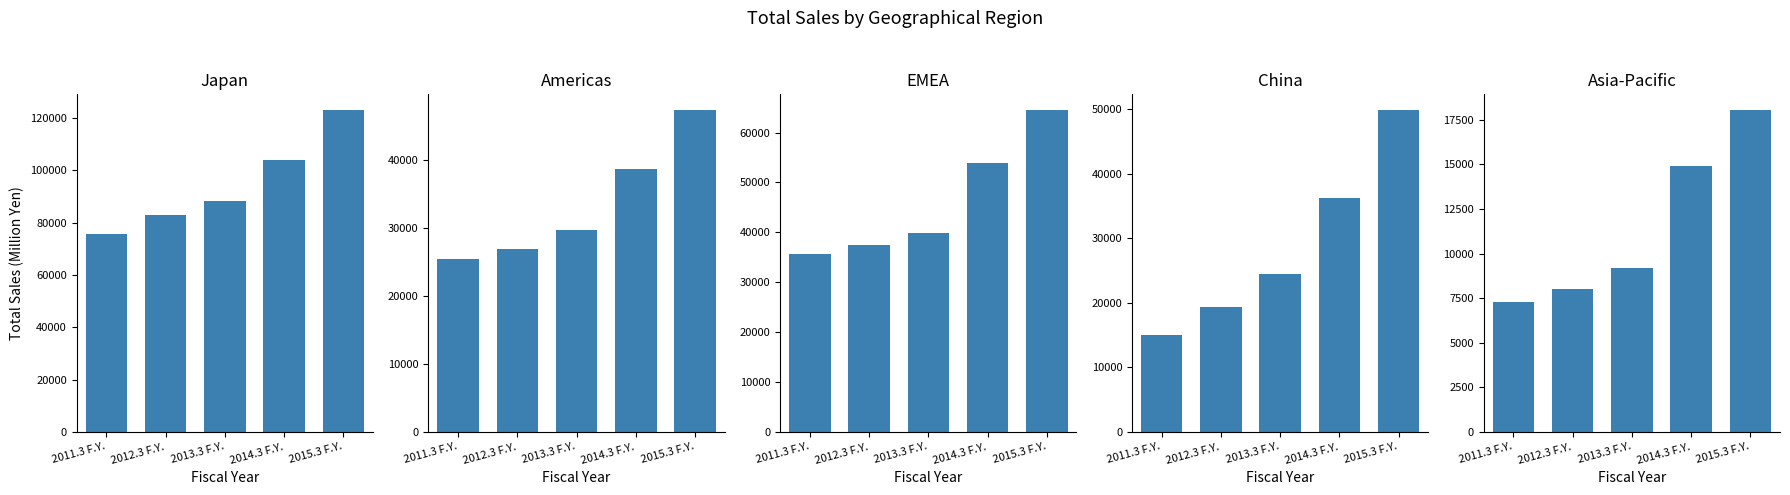

Reading left to right, extract all data points from this chart.

Japan: 2011.3 F.Y.=75729	2012.3 F.Y.=82784	2013.3 F.Y.=88167	2014.3 F.Y.=103816	2015.3 F.Y.=122936
Americas: 2011.3 F.Y.=25481	2012.3 F.Y.=26857	2013.3 F.Y.=29704	2014.3 F.Y.=38618	2015.3 F.Y.=47313
EMEA: 2011.3 F.Y.=35577	2012.3 F.Y.=37484	2013.3 F.Y.=39919	2014.3 F.Y.=53981	2015.3 F.Y.=64430
China: 2011.3 F.Y.=15099	2012.3 F.Y.=19303	2013.3 F.Y.=24430	2014.3 F.Y.=36263	2015.3 F.Y.=49846
Asia-Pacific: 2011.3 F.Y.=7292	2012.3 F.Y.=7999	2013.3 F.Y.=9210	2014.3 F.Y.=14895	2015.3 F.Y.=18023